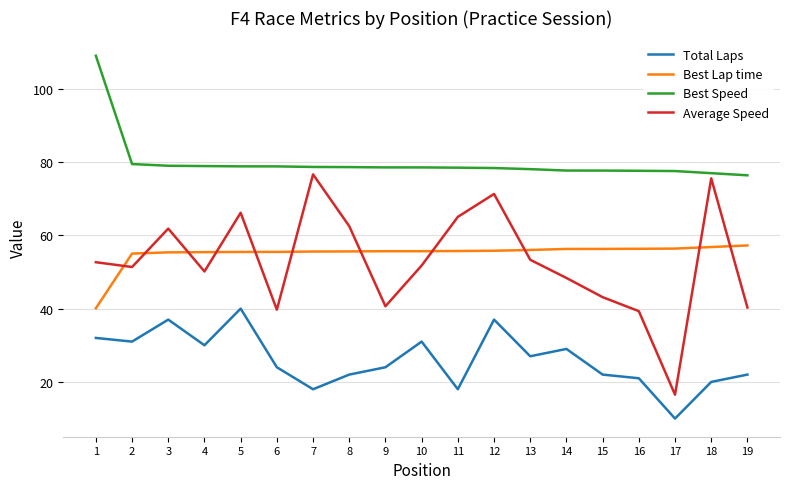

Is the value of Best Speed at 16 greater than the value of Best Lap time at 5?

Yes